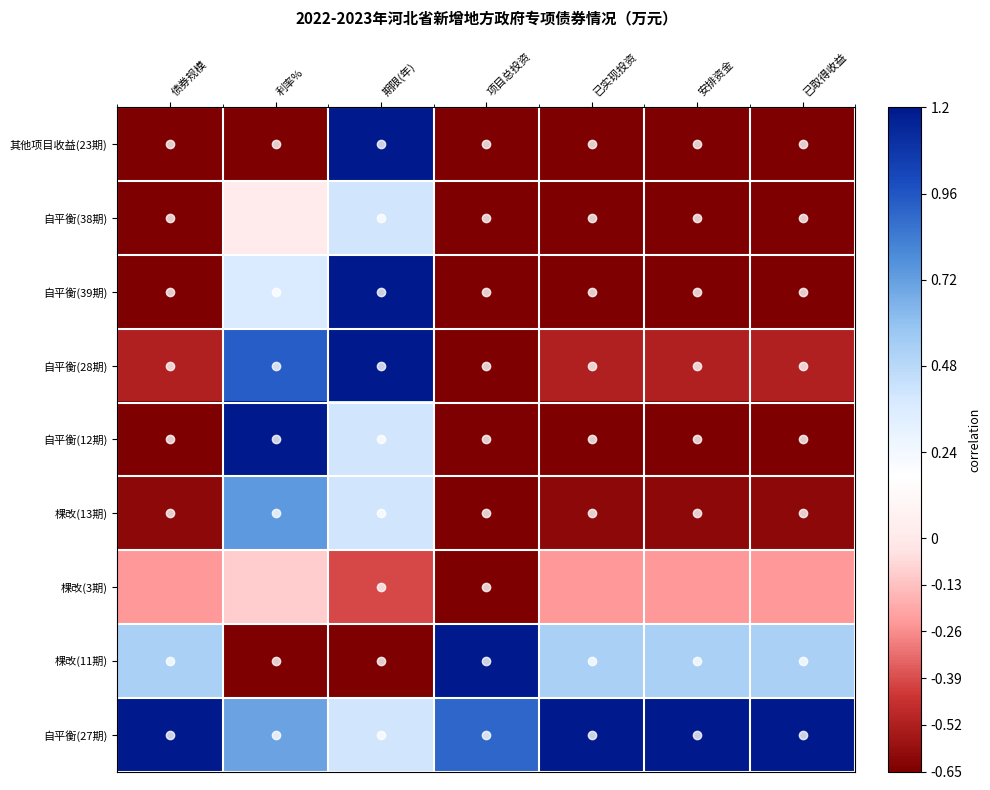

Rank the series by their maximum value, from lowest to highest.

棵改(3期), 自平衡(38期), 棵改(13期), 其他项目收益(23期), 自平衡(39期), 自平衡(28期), 自平衡(12期), 棵改(11期), 自平衡(27期)